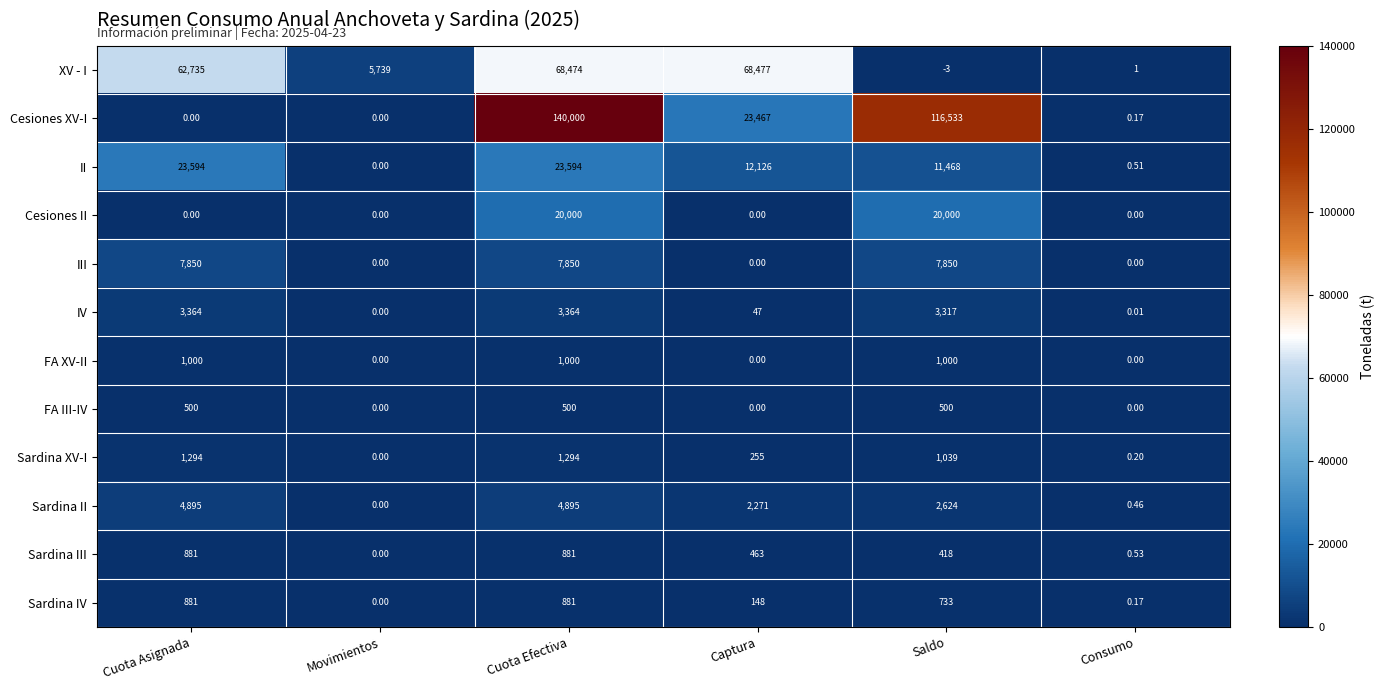

Which series has the largest total across all categories?

Cesiones XV-I